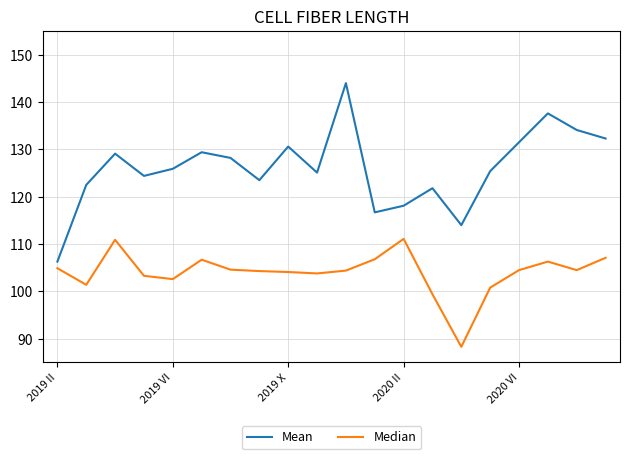

Is this an area chart (filled region under the line)?

No